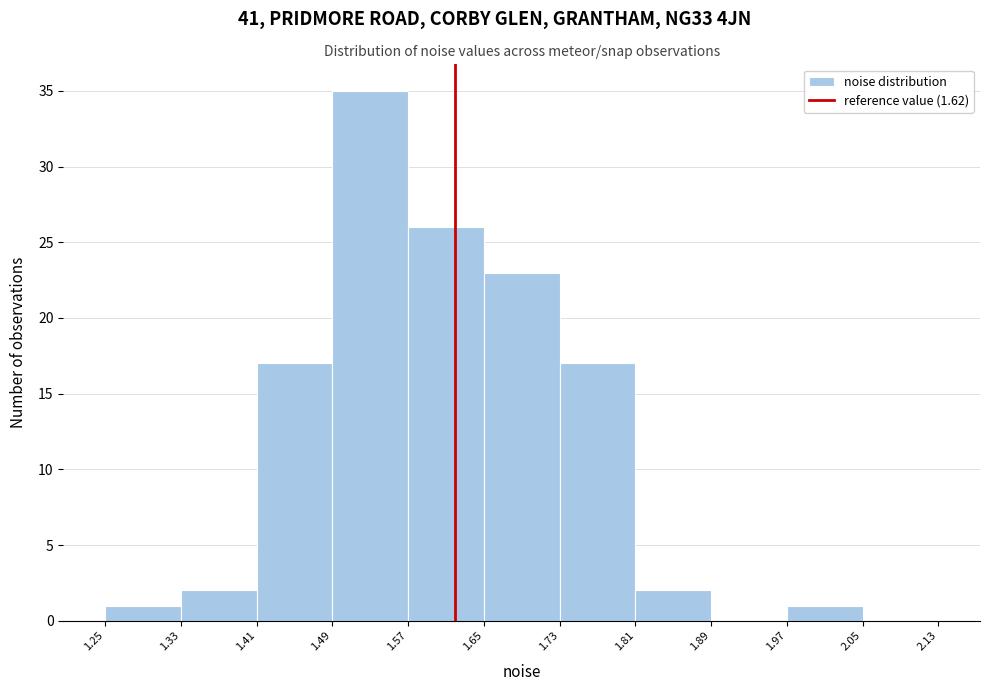

Reading left to right, transcribe this chart: for each bar, give the range it covers on the x-axis and its height. The values are not printed on the chart, so give them approximately, as read against the axis.

1.25 to 1.33: 1
1.33 to 1.41: 2
1.41 to 1.49: 17
1.49 to 1.57: 35
1.57 to 1.65: 26
1.65 to 1.73: 23
1.73 to 1.81: 17
1.81 to 1.89: 2
1.89 to 1.97: 0
1.97 to 2.05: 1
2.05 to 2.13: 0